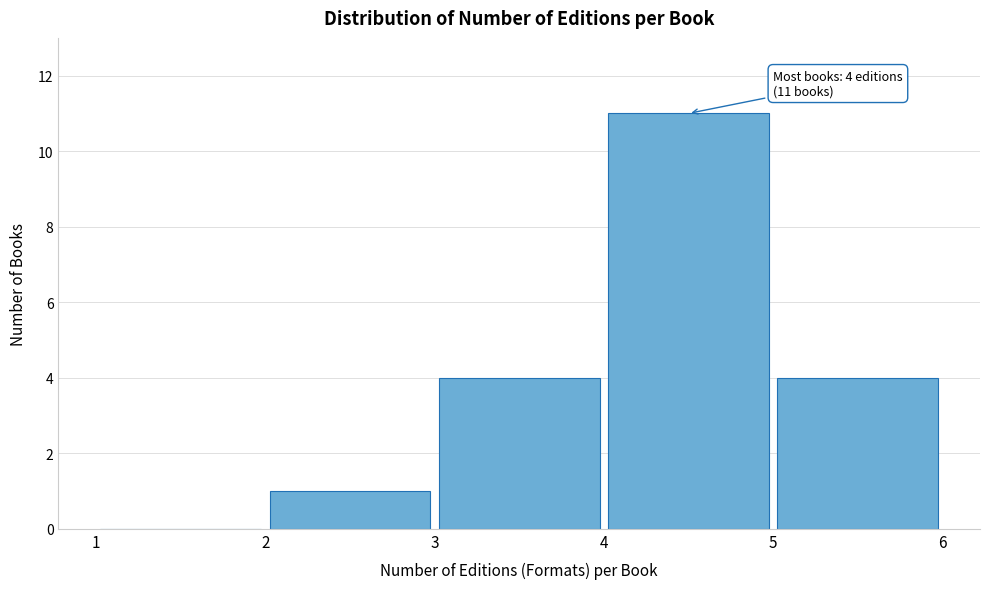

Over which range of the x-axis is the bar tallest?

4 to 5